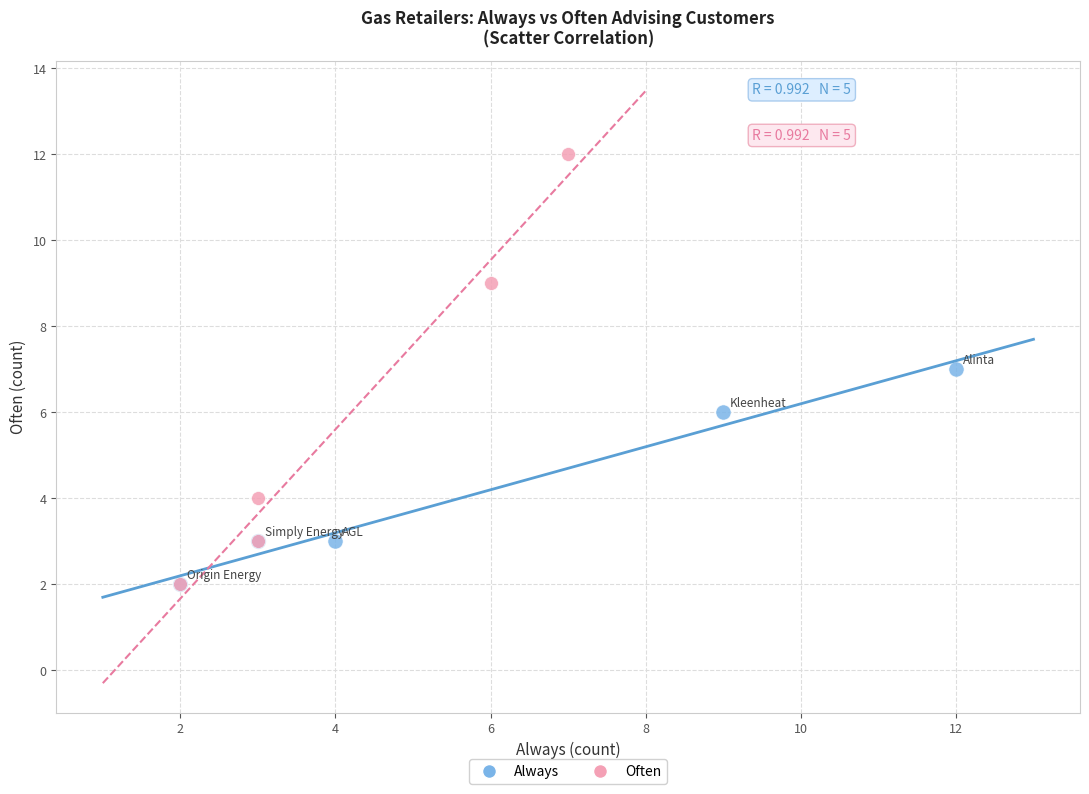

Which series has the largest Y range (max minus min)?

Often